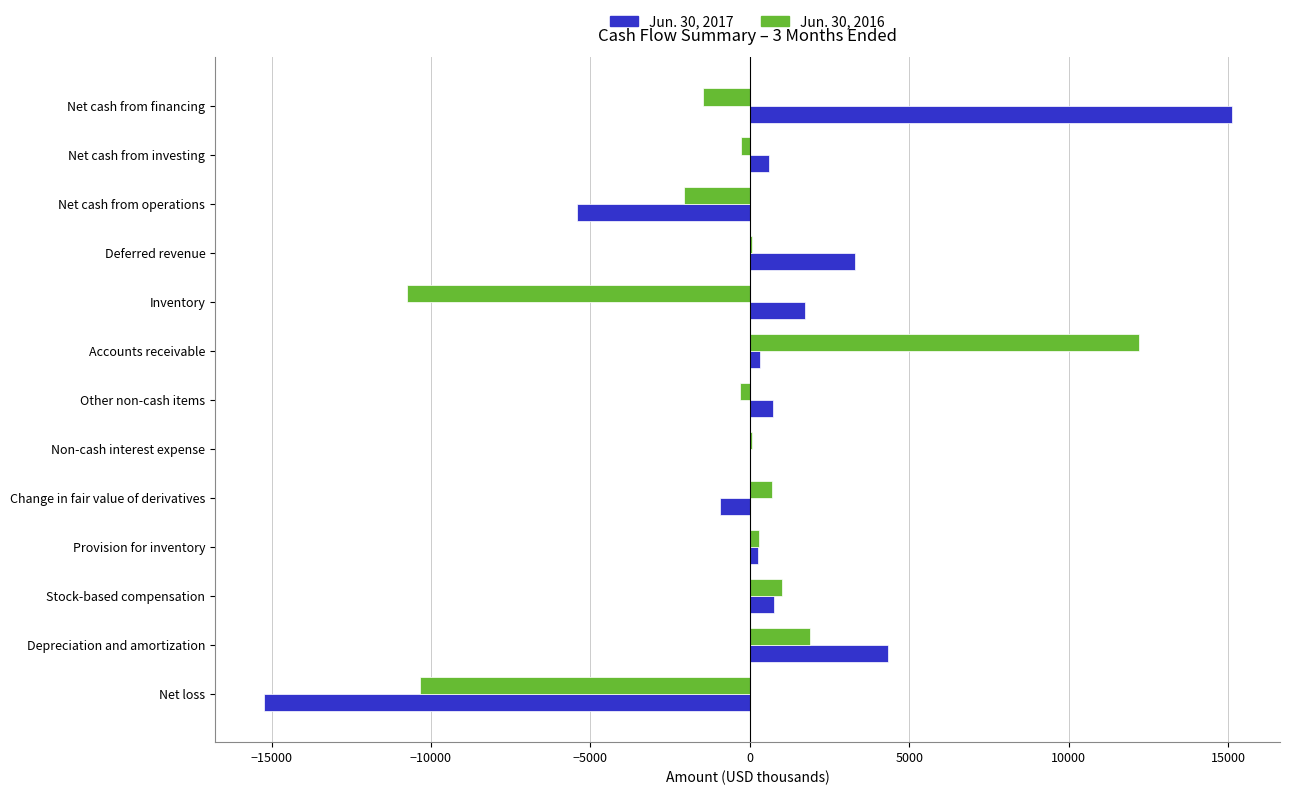

Is the value of Jun. 30, 2016 at Stock-based compensation greater than the value of Jun. 30, 2017 at Net cash from financing?

No